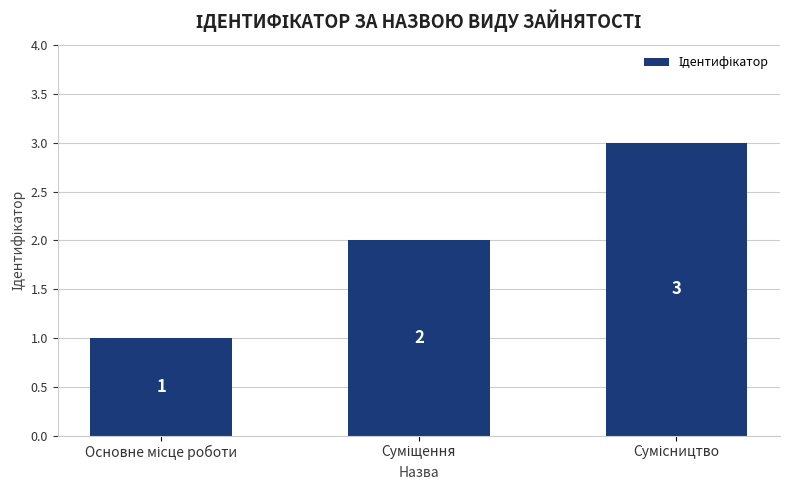

What is the sum of all values?

6